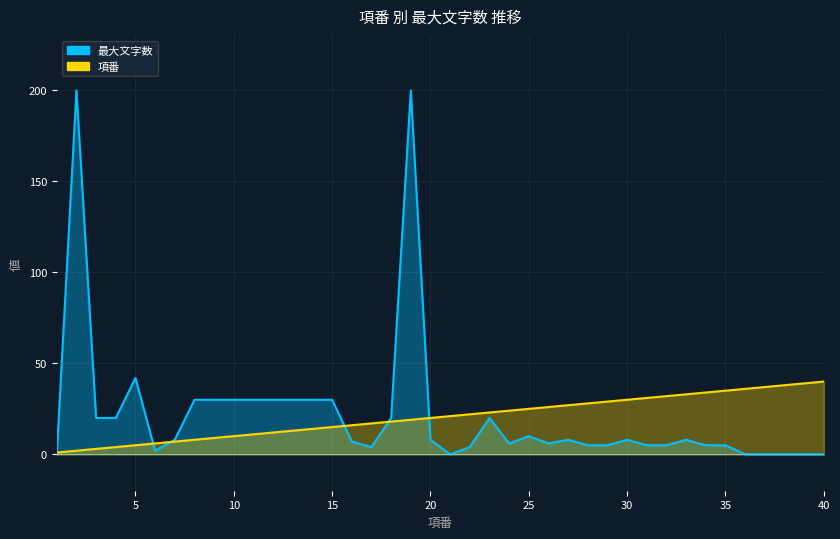

How many data points in 最大文字数 are less than 8?

19